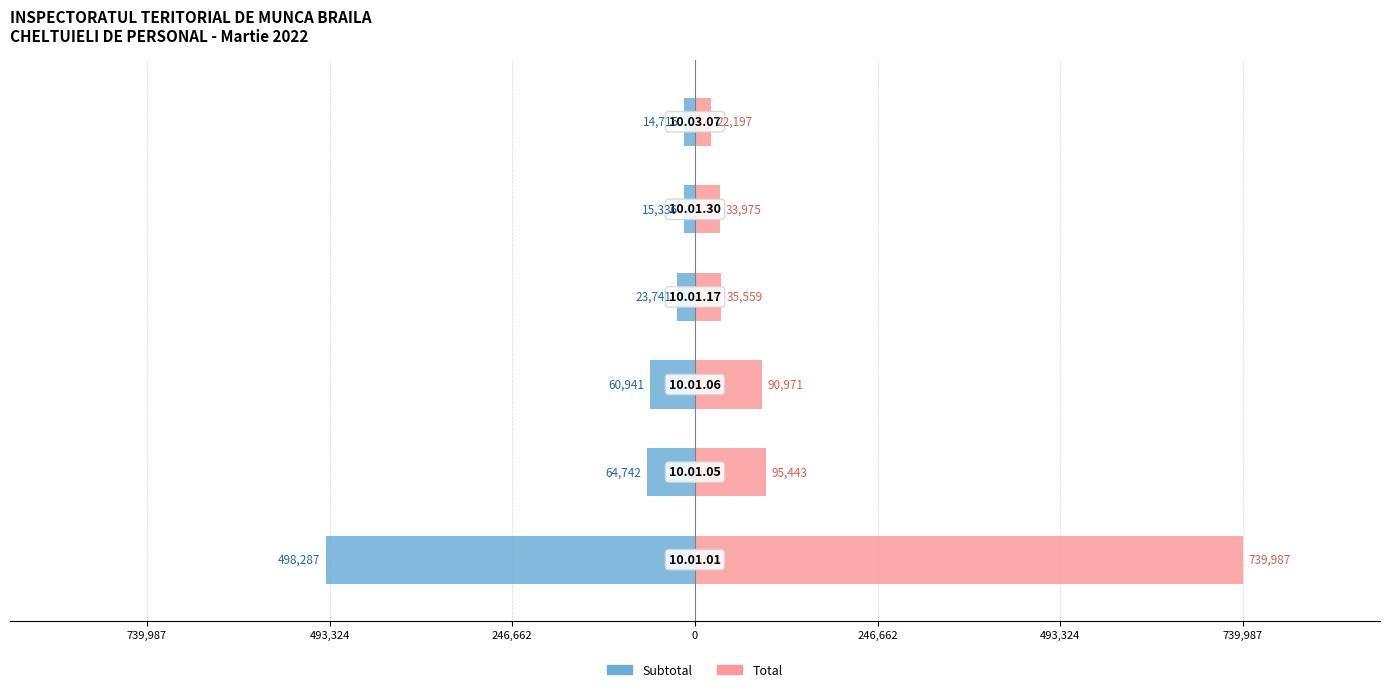

What are all the series names shown in the legend?

Subtotal, Total